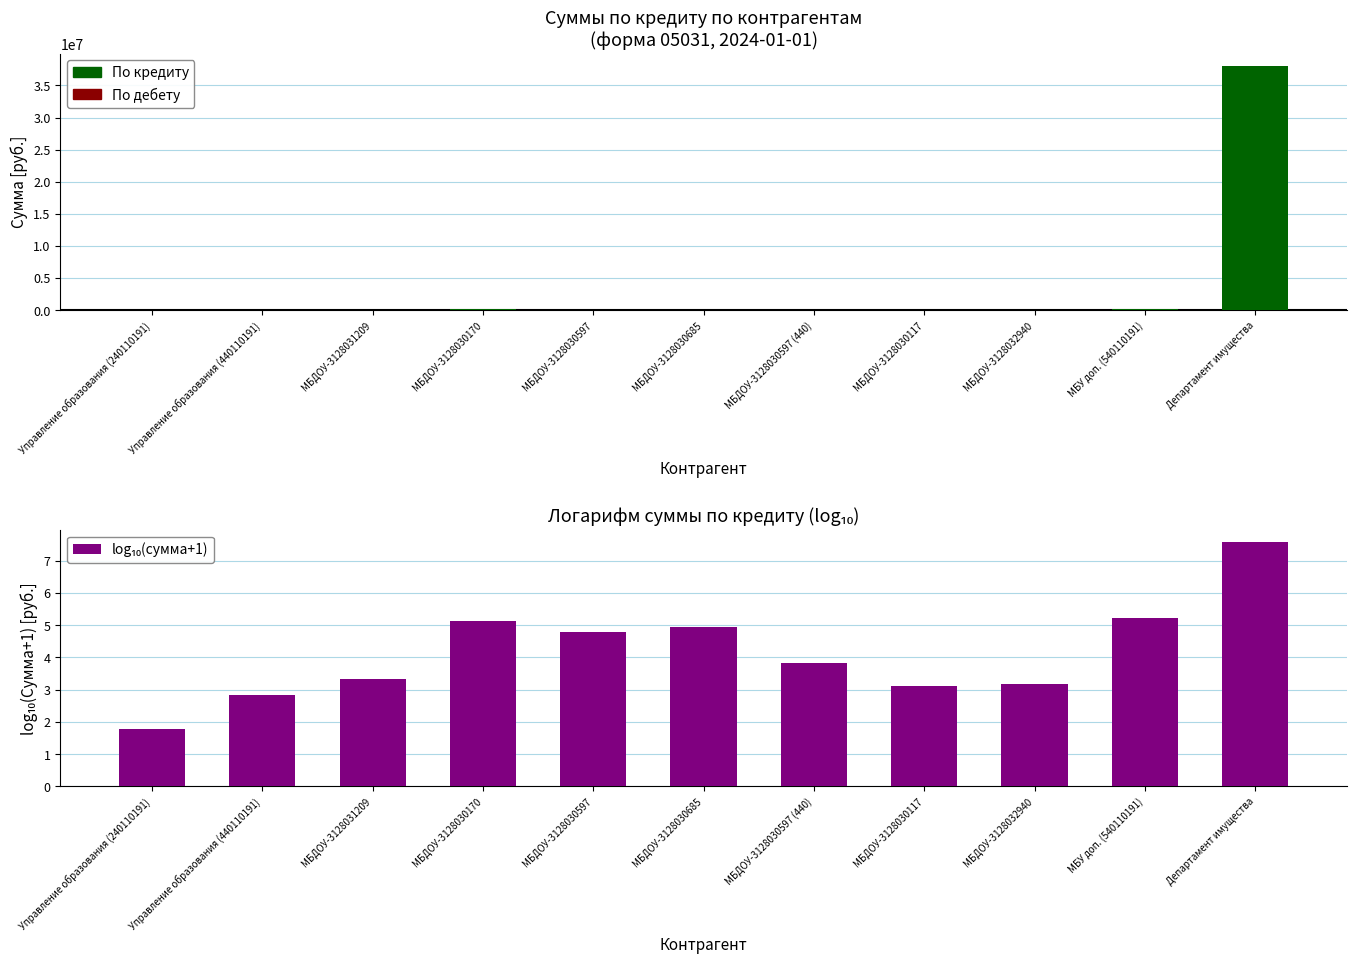

Rank the categories by value from highest to lowest.

Департамент имущества, МБУ доп. (540110191), МБДОУ-3128030170, МБДОУ-3128030685, МБДОУ-3128030597, МБДОУ-3128030597 (440), МБДОУ-3128031209, МБДОУ-3128032940, МБДОУ-3128030117, Управление образования (440110191), Управление образования (240110191)